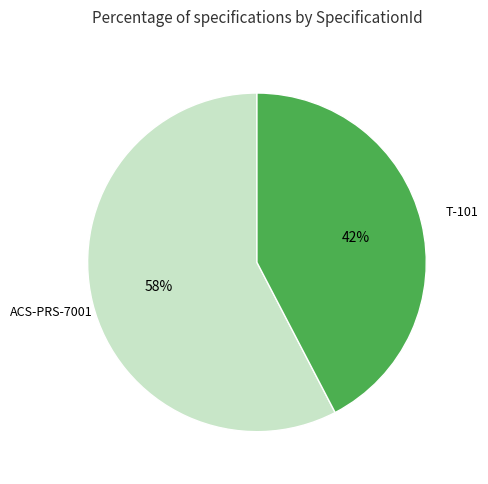

To the nearest percent, what is the average slice percentage?

50%